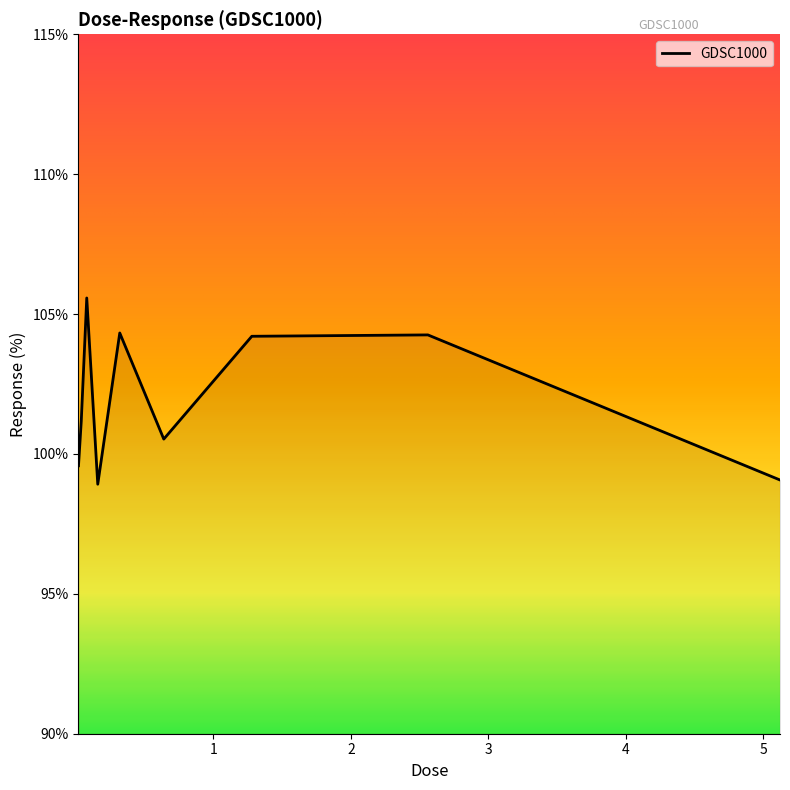

What is the smallest value displayed?

98.9